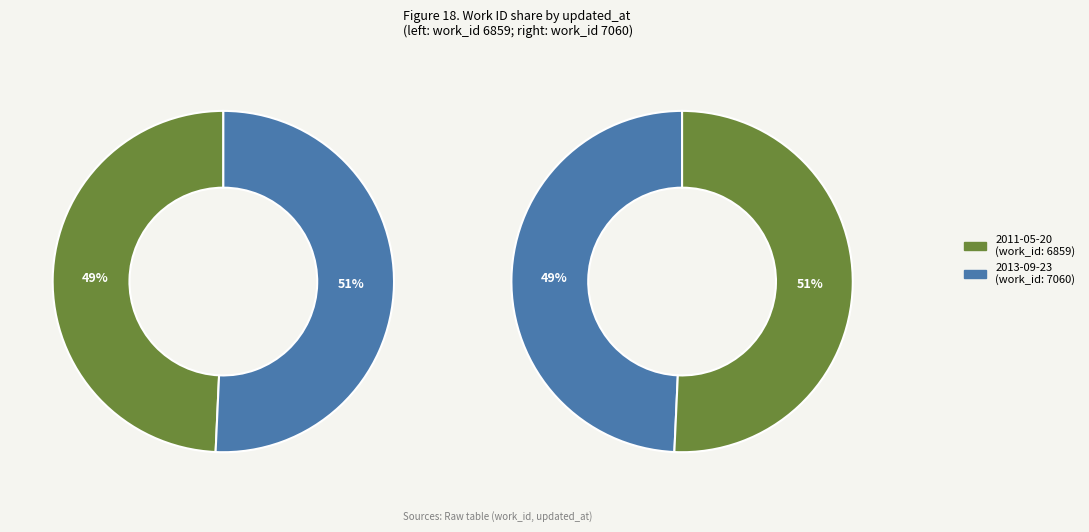

To the nearest percent, what portion does 2013-09-23 18:14:52 UTC represent?

51%